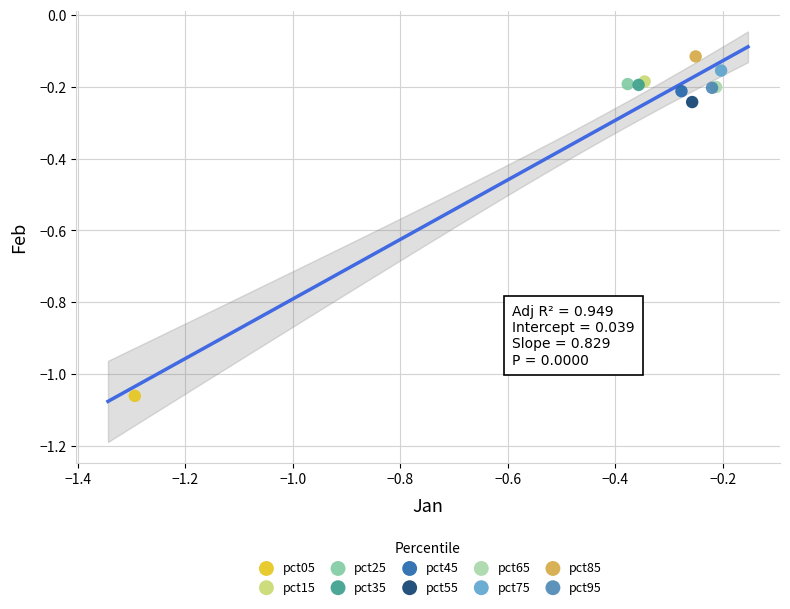

Which series reaches the maximum Y coordinate?

pct85